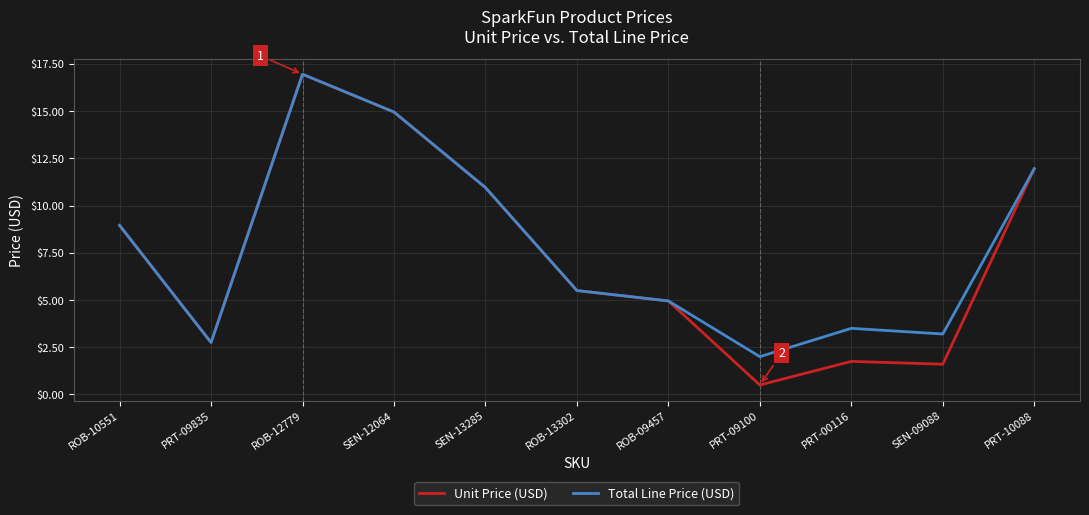

The Unit Price (USD) series shows 1.5 at ROB-09457. True or false?

False